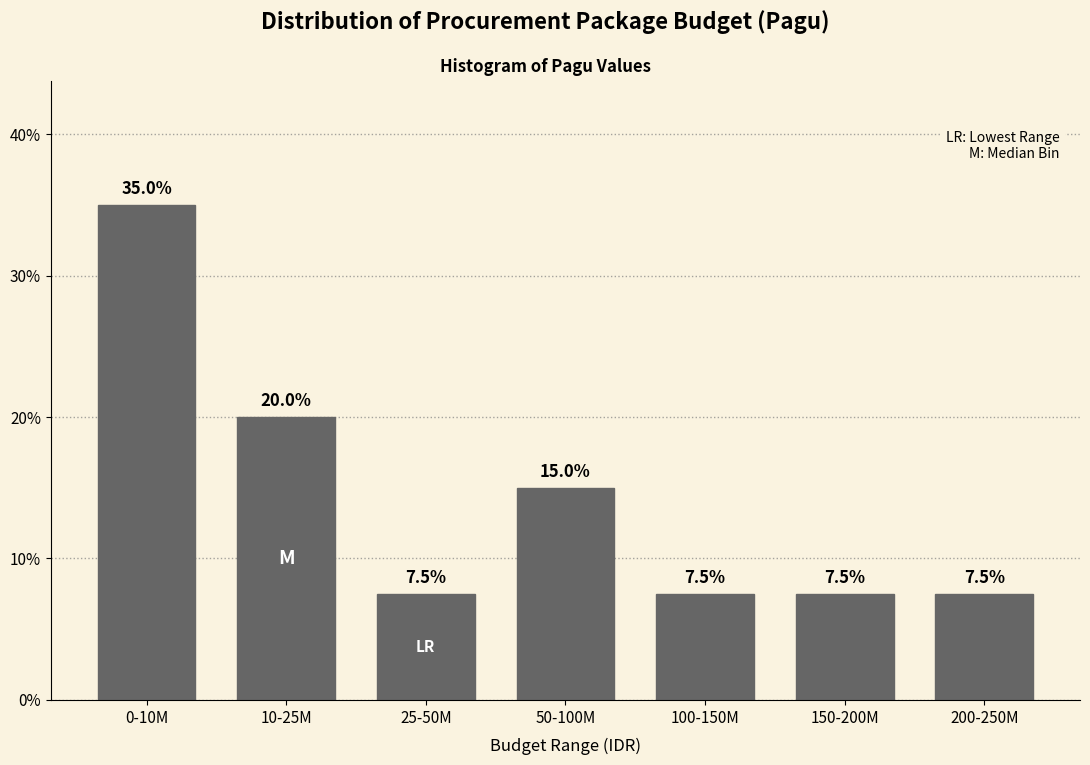

Reading right to left, transcribe all the data shown in this chart.

200-250M=7.5	150-200M=7.5	100-150M=7.5	50-100M=15.0	25-50M=7.5	10-25M=20.0	0-10M=35.0